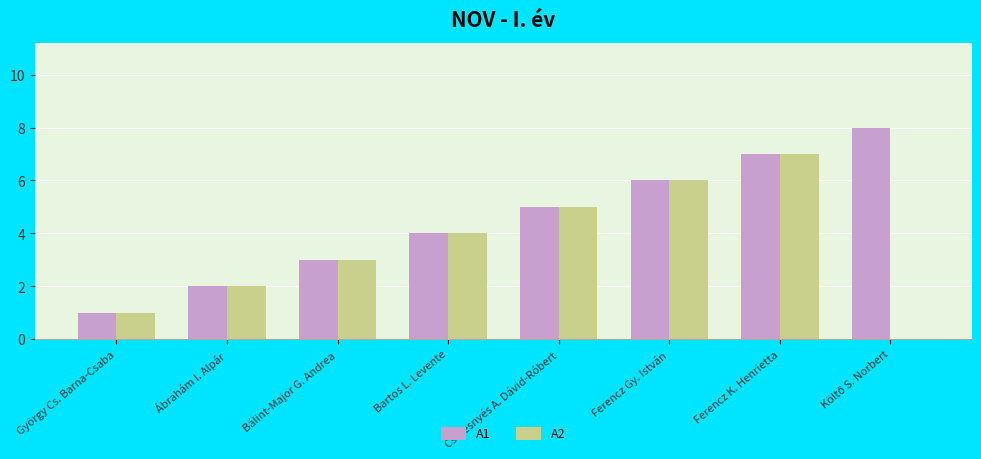

Is it true that A1 equals 2 at Bartos L. Levente?

False